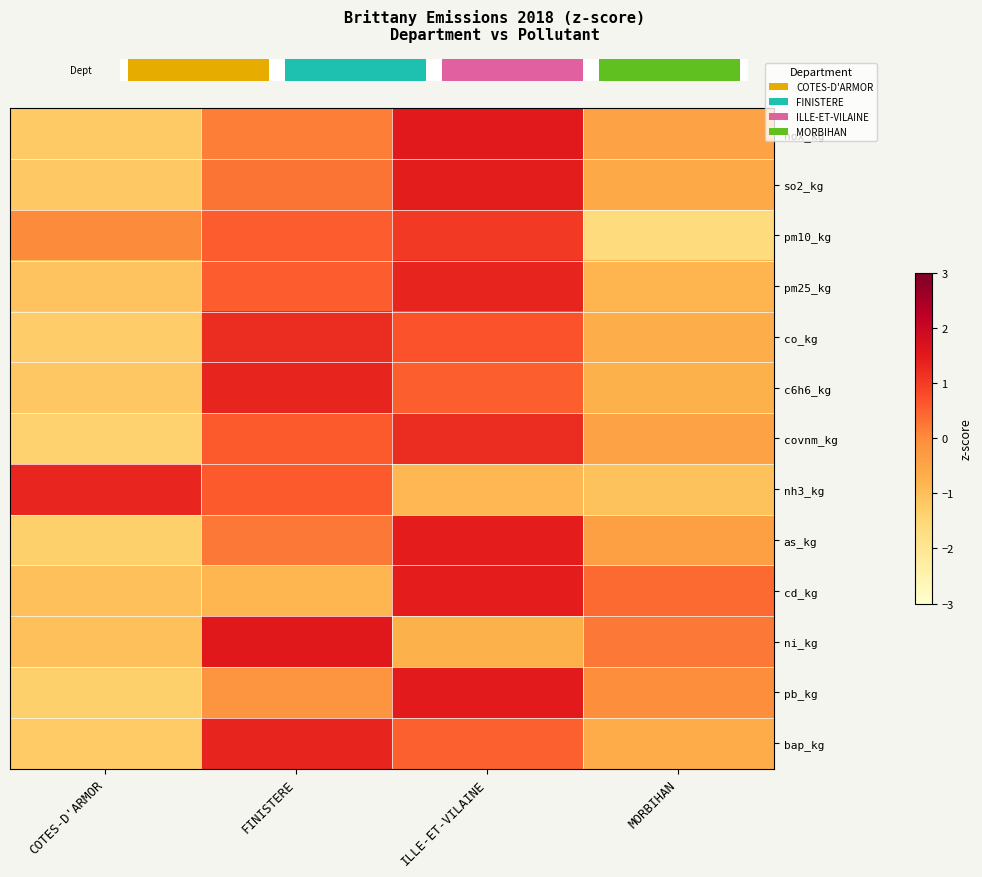

Reading left to right, extract all data points from this chart.

nox_kg: COTES-D'ARMOR=-1.2	FINISTERE=0.2	ILLE-ET-VILAINE=1.5	MORBIHAN=-0.5
so2_kg: COTES-D'ARMOR=-1.2	FINISTERE=0.3	ILLE-ET-VILAINE=1.5	MORBIHAN=-0.6
pm10_kg: COTES-D'ARMOR=0.0	FINISTERE=0.6	ILLE-ET-VILAINE=1.0	MORBIHAN=-1.6
pm25_kg: COTES-D'ARMOR=-1.1	FINISTERE=0.6	ILLE-ET-VILAINE=1.3	MORBIHAN=-0.8
co_kg: COTES-D'ARMOR=-1.3	FINISTERE=1.2	ILLE-ET-VILAINE=0.7	MORBIHAN=-0.7
c6h6_kg: COTES-D'ARMOR=-1.2	FINISTERE=1.3	ILLE-ET-VILAINE=0.6	MORBIHAN=-0.7
covnm_kg: COTES-D'ARMOR=-1.4	FINISTERE=0.6	ILLE-ET-VILAINE=1.2	MORBIHAN=-0.5
nh3_kg: COTES-D'ARMOR=1.3	FINISTERE=0.6	ILLE-ET-VILAINE=-0.9	MORBIHAN=-1.1
as_kg: COTES-D'ARMOR=-1.3	FINISTERE=0.3	ILLE-ET-VILAINE=1.4	MORBIHAN=-0.4
cd_kg: COTES-D'ARMOR=-1.0	FINISTERE=-0.8	ILLE-ET-VILAINE=1.4	MORBIHAN=0.4
ni_kg: COTES-D'ARMOR=-1.0	FINISTERE=1.5	ILLE-ET-VILAINE=-0.7	MORBIHAN=0.2
pb_kg: COTES-D'ARMOR=-1.3	FINISTERE=-0.2	ILLE-ET-VILAINE=1.5	MORBIHAN=-0.0
bap_kg: COTES-D'ARMOR=-1.2	FINISTERE=1.3	ILLE-ET-VILAINE=0.5	MORBIHAN=-0.7